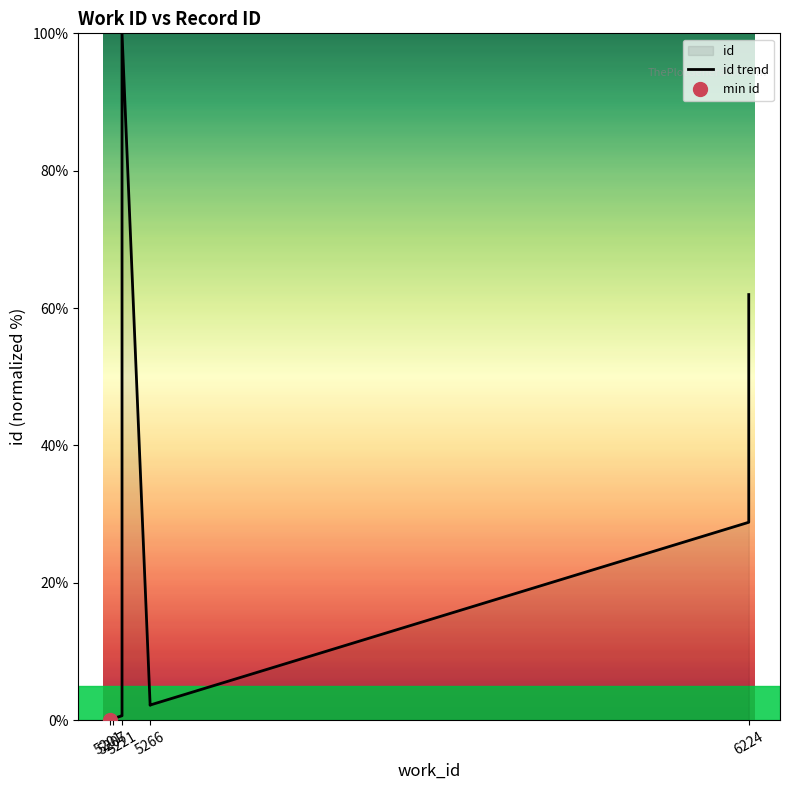

How many data points does each series have?

10